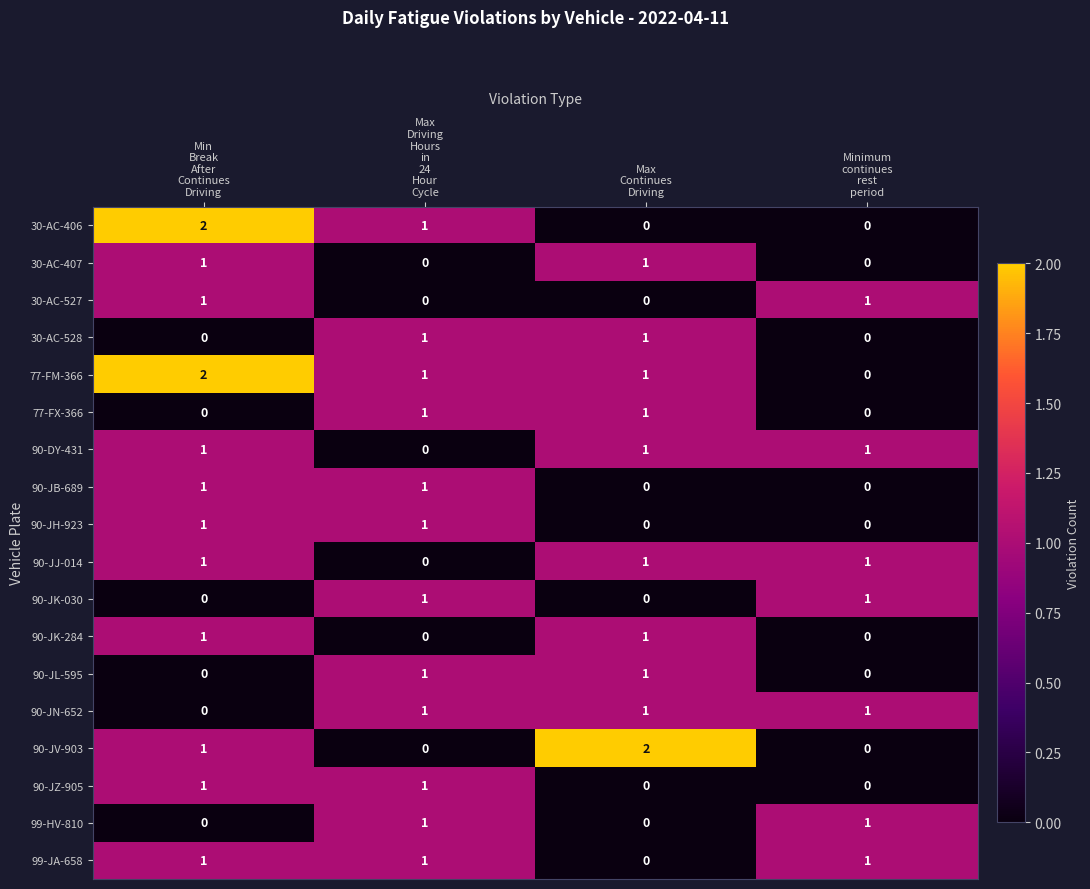

How many values in 30-AC-407 are above zero?

2